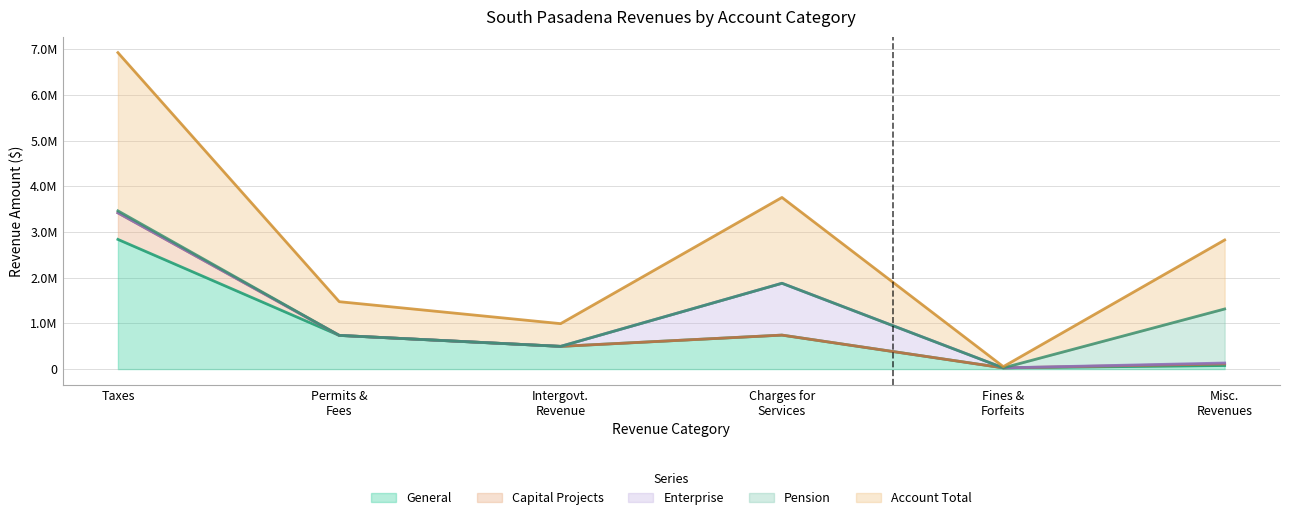

What are all the series names shown in the legend?

General, Capital Projects, Enterprise, Pension, Account Total